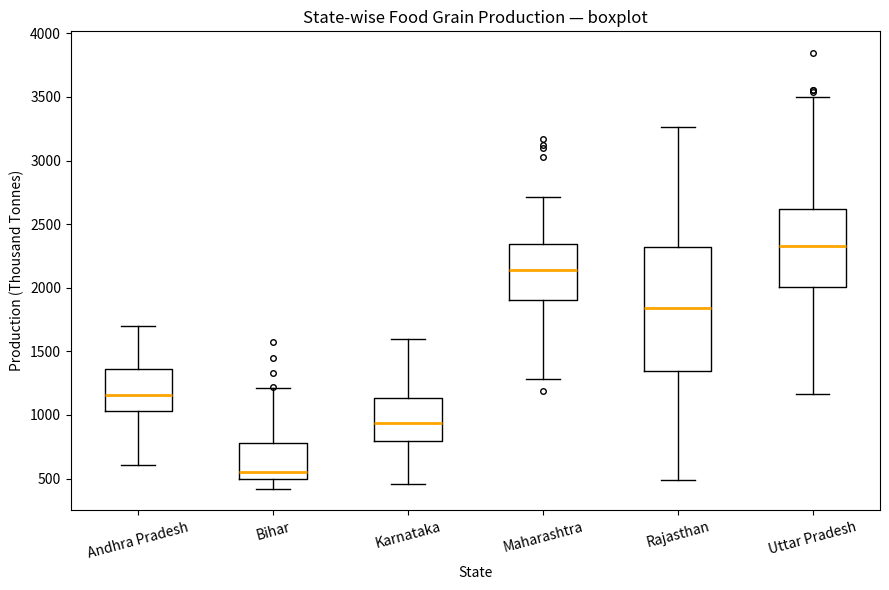

Reading left to right, transcribe this box plot: for each box, give where its median line is, the range the box spans, and where its two whiskers end, as read against the y-axis. The values are not printed on the chart, so give them approximately, as read against the axis.

Andhra Pradesh: median 1150, box 1050 to 1350, whiskers 600 to 1700
Bihar: median 550, box 500 to 800, whiskers 400 to 1200
Karnataka: median 950, box 800 to 1150, whiskers 450 to 1600
Maharashtra: median 2150, box 1900 to 2350, whiskers 1300 to 2700
Rajasthan: median 1850, box 1350 to 2300, whiskers 500 to 3250
Uttar Pradesh: median 2350, box 2000 to 2600, whiskers 1150 to 3500